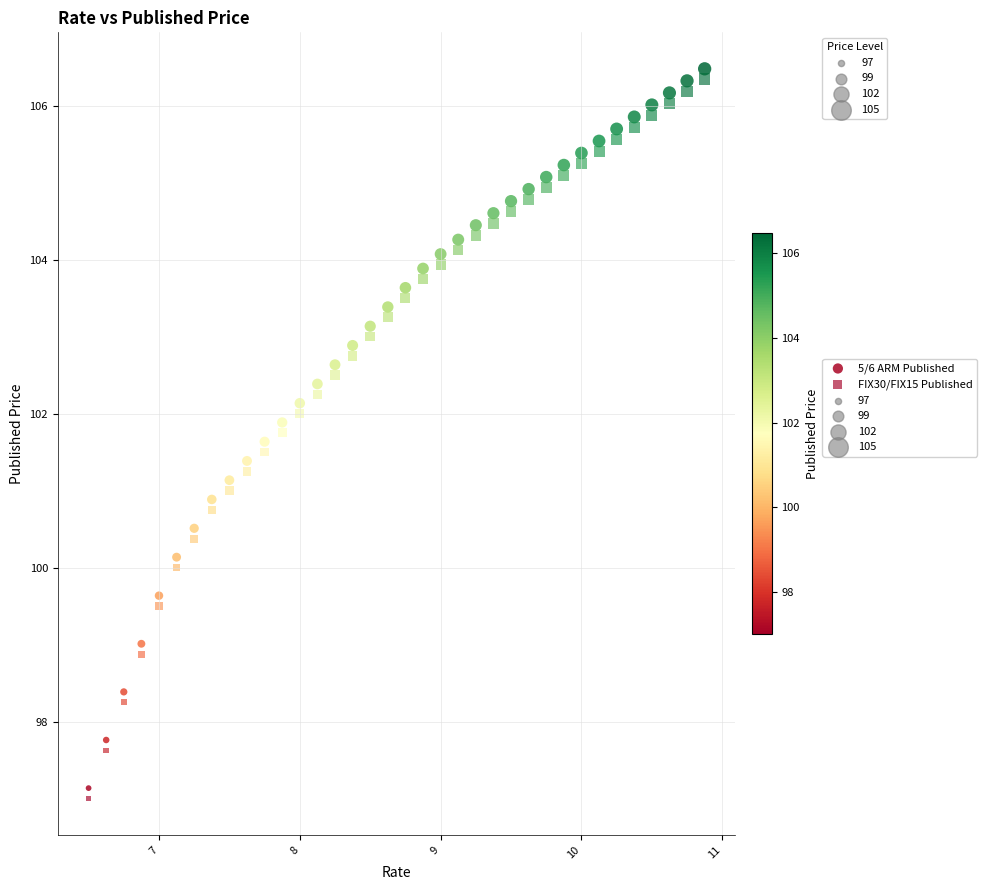

What is the X range (max minus min) for the scatter plot?

4.4